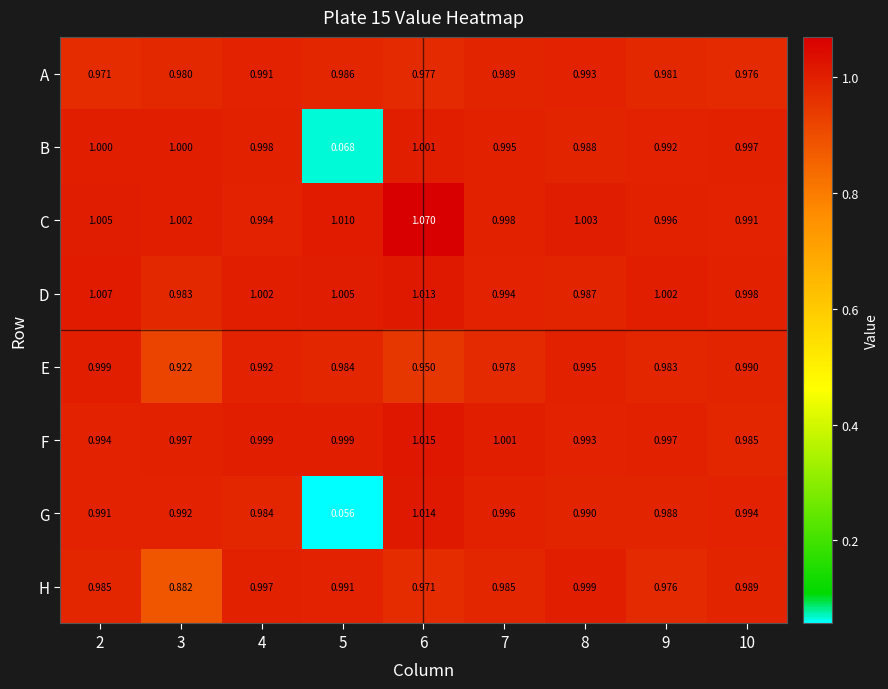

How many data points does each series have?

9